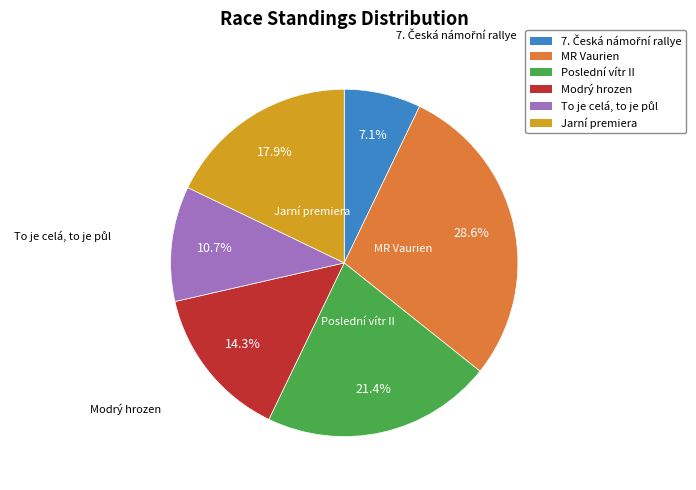

Is it true that Poslední vítr II is 30% of the pie?

False